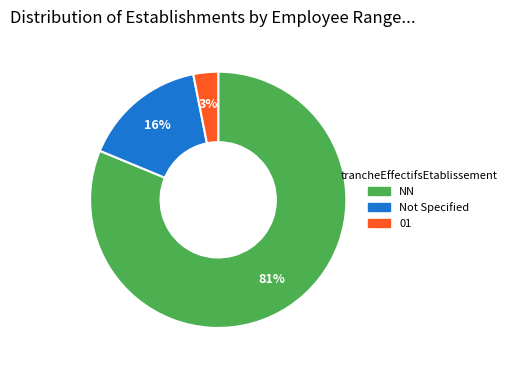

Does any single category account for the majority?

Yes